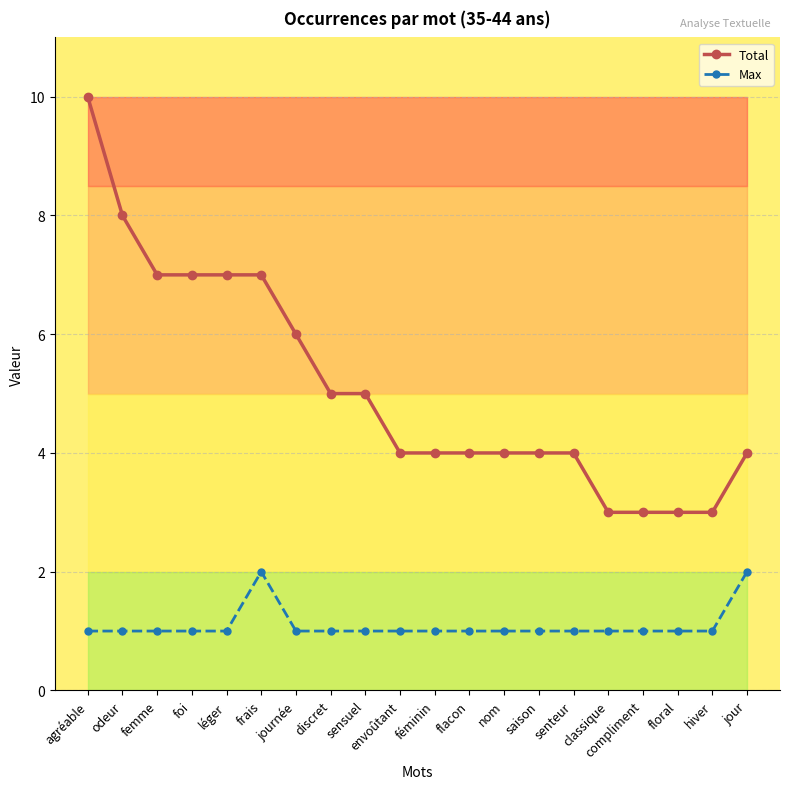

True or false: Total and Max cross at least once.

False